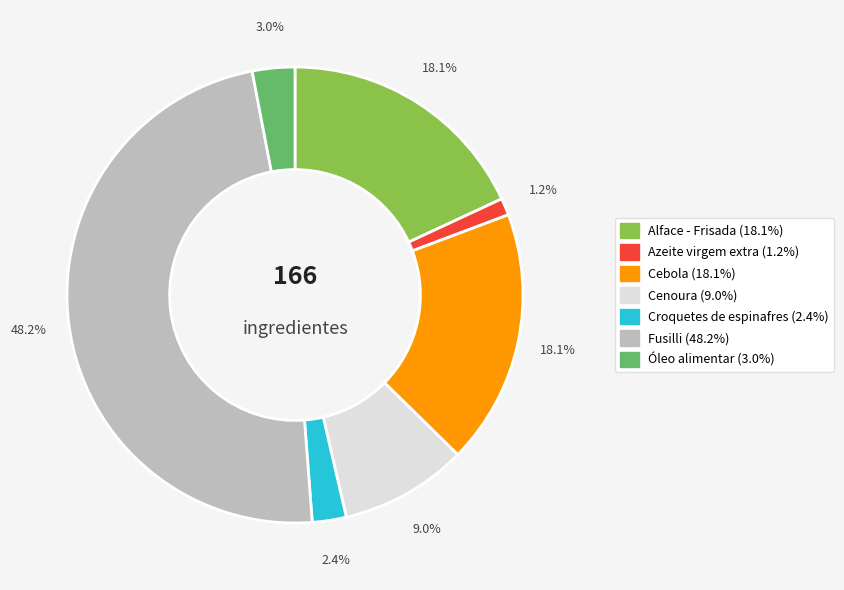

How many segments does this pie chart have?

7